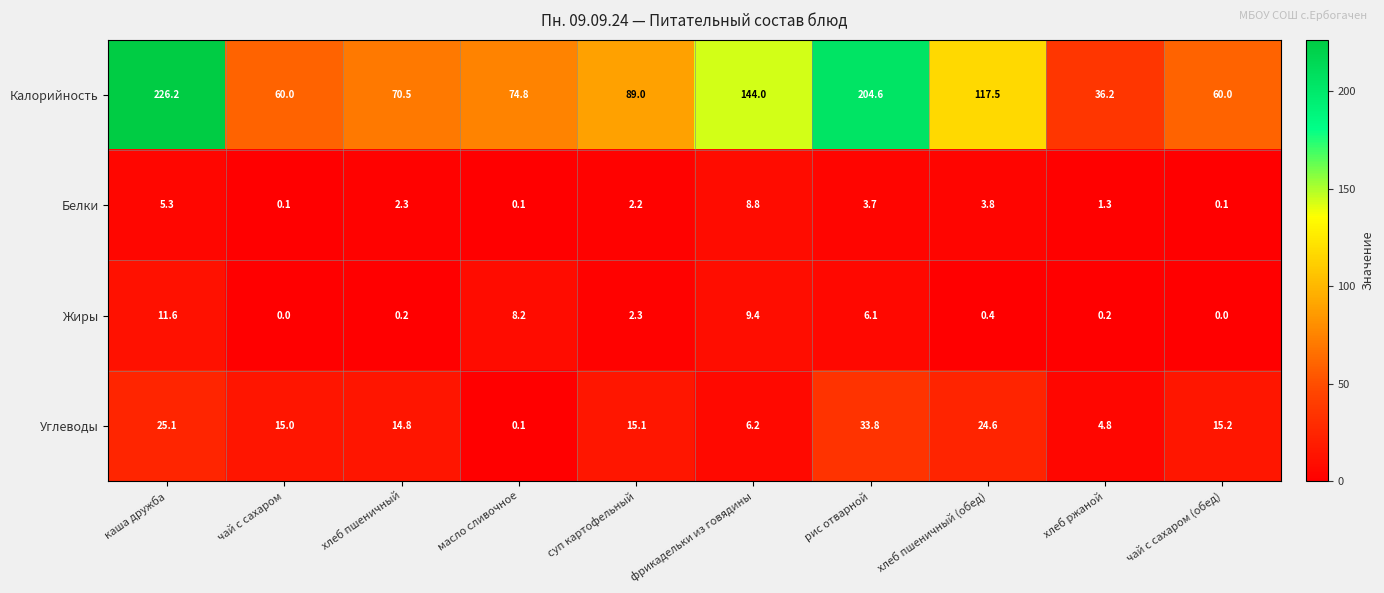

At which label does Калорийность reach its peak?

каша дружба